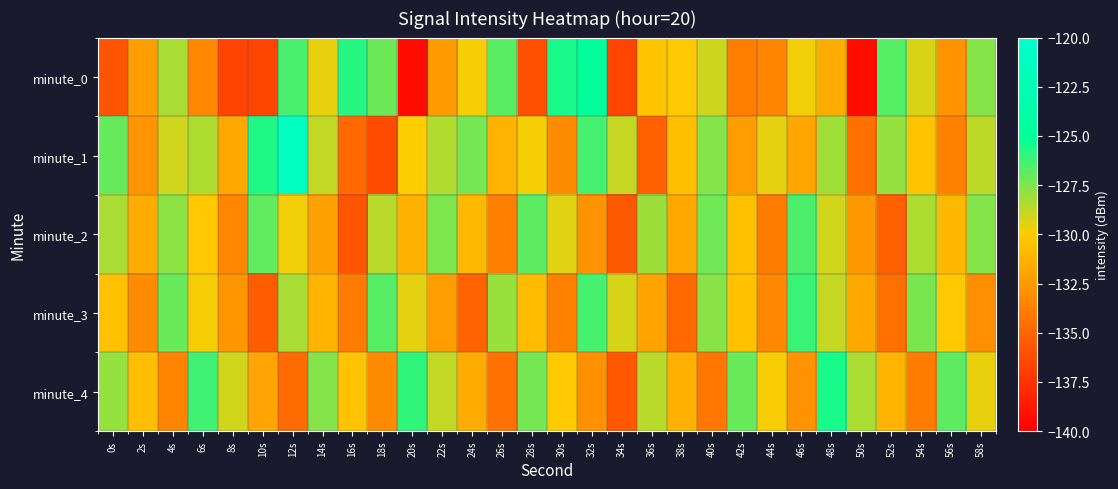

Reading left to right, list all the values displayed in this chart.

minute_0: 0s=-135.8	2s=-132.2	4s=-128.3	6s=-133.3	8s=-136.6	10s=-136.5	12s=-126.4	14s=-129.6	16s=-125.7	18s=-127.2	20s=-139.3	22s=-132.4	24s=-129.8	26s=-126.8	28s=-136.0	30s=-125.5	32s=-124.8	34s=-136.7	36s=-130.3	38s=-130.1	40s=-129.0	42s=-133.8	44s=-133.5	46s=-129.7	48s=-131.5	50s=-139.4	52s=-126.7	54s=-129.2	56s=-132.7	58s=-127.6
minute_1: 0s=-127.0	2s=-132.7	4s=-129.1	6s=-128.4	8s=-131.8	10s=-125.7	12s=-121.1	14s=-128.8	16s=-134.8	18s=-136.3	20s=-130.0	22s=-128.5	24s=-127.3	26s=-131.2	28s=-129.8	30s=-133.1	32s=-126.4	34s=-128.9	36s=-135.2	38s=-130.7	40s=-127.6	42s=-132.3	44s=-129.5	46s=-131.8	48s=-128.2	50s=-134.5	52s=-127.9	54s=-130.4	56s=-133.6	58s=-128.7
minute_2: 0s=-128.3	2s=-131.5	4s=-127.8	6s=-130.2	8s=-133.4	10s=-126.9	12s=-129.7	14s=-132.1	16s=-135.8	18s=-128.6	20s=-131.3	22s=-127.5	24s=-130.9	26s=-133.7	28s=-126.8	30s=-129.4	32s=-132.8	34s=-135.6	36s=-128.1	38s=-131.7	40s=-127.2	42s=-130.6	44s=-133.9	46s=-126.5	48s=-129.1	50s=-132.5	52s=-135.3	54s=-128.4	56s=-131.0	58s=-127.6
minute_3: 0s=-130.5	2s=-133.2	4s=-127.1	6s=-129.8	8s=-132.6	10s=-135.4	12s=-128.3	14s=-131.1	16s=-133.9	18s=-126.7	20s=-129.5	22s=-132.3	24s=-135.1	26s=-128.0	28s=-130.8	30s=-133.6	32s=-126.4	34s=-129.2	36s=-132.0	38s=-134.8	40s=-127.7	42s=-130.5	44s=-133.3	46s=-126.1	48s=-128.9	50s=-131.7	52s=-134.5	54s=-127.4	56s=-130.2	58s=-133.0
minute_4: 0s=-127.9	2s=-130.7	4s=-133.5	6s=-126.3	8s=-129.1	10s=-131.9	12s=-134.7	14s=-127.6	16s=-130.4	18s=-133.2	20s=-126.0	22s=-128.8	24s=-131.6	26s=-134.4	28s=-127.3	30s=-130.1	32s=-132.9	34s=-135.7	36s=-128.6	38s=-131.4	40s=-134.2	42s=-127.1	44s=-129.9	46s=-132.7	48s=-125.5	50s=-128.3	52s=-131.1	54s=-133.9	56s=-126.8	58s=-129.6